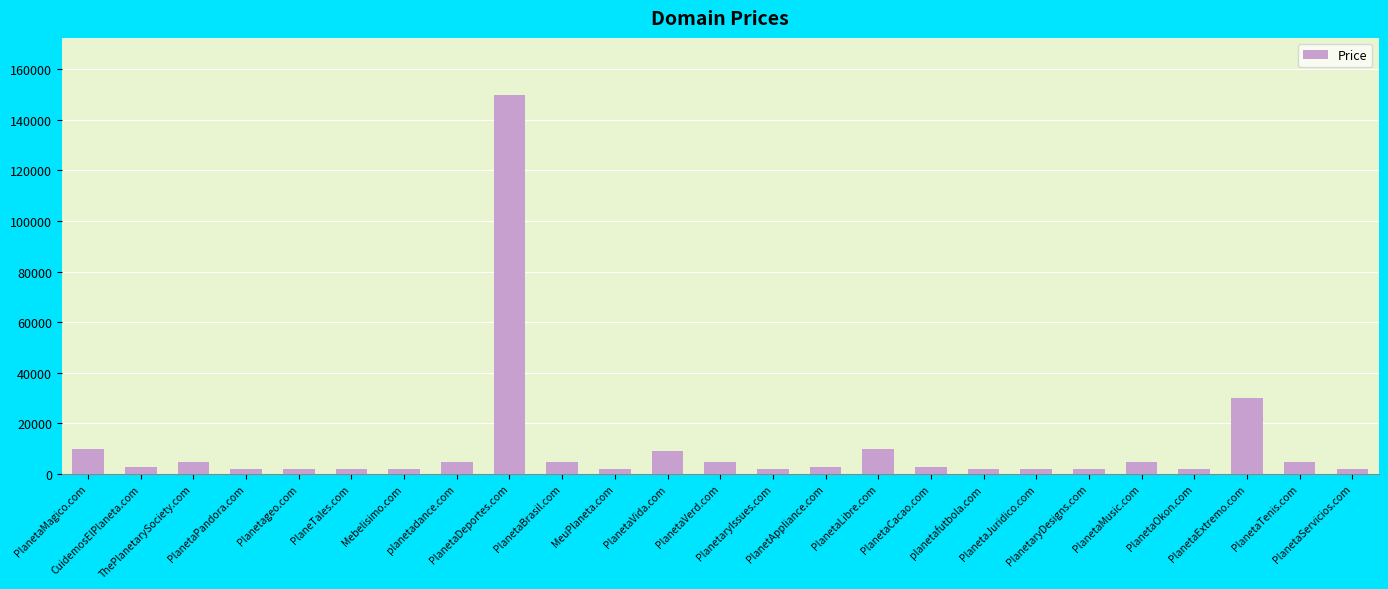

What is the average value?

10688